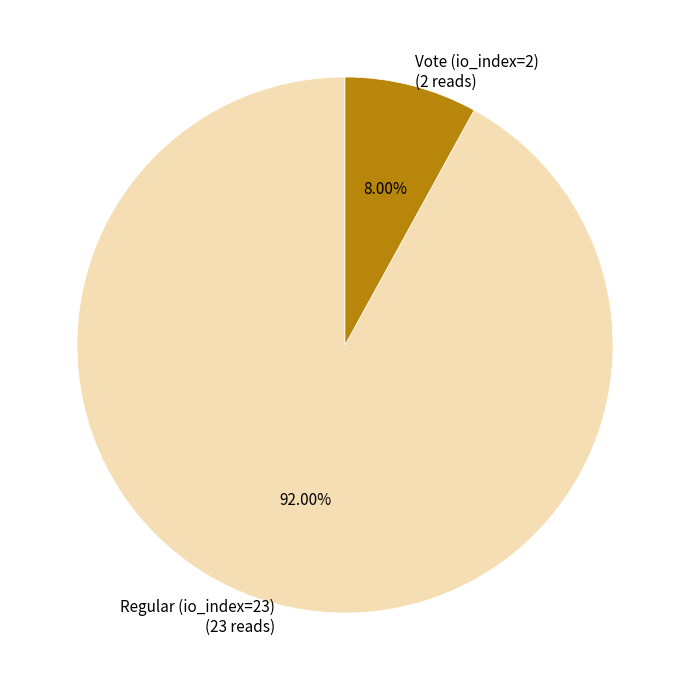

To the nearest percent, what is the average slice percentage?

50%